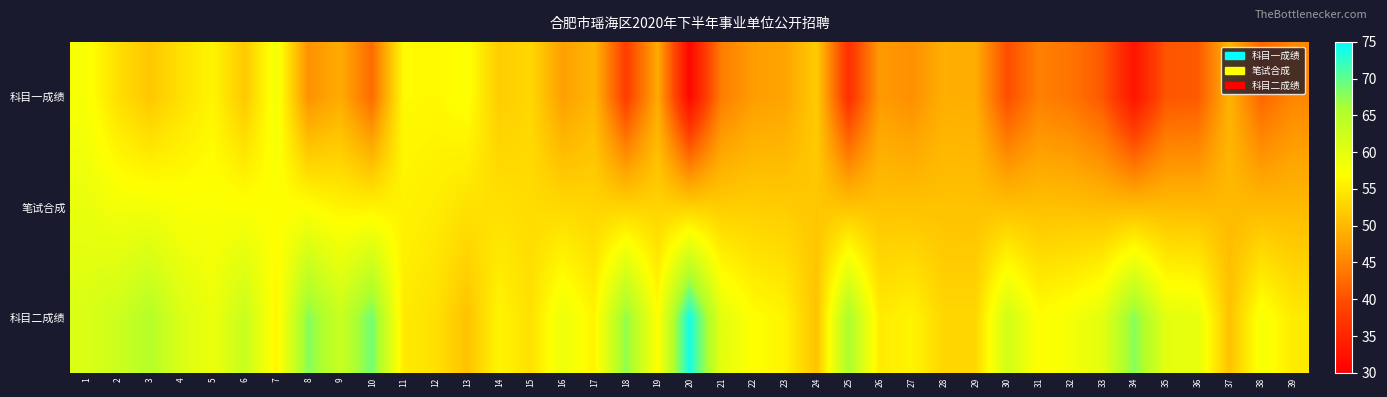

Rank the series at 12 from highest to lowest value.

科目一成绩, 笔试合成, 科目二成绩